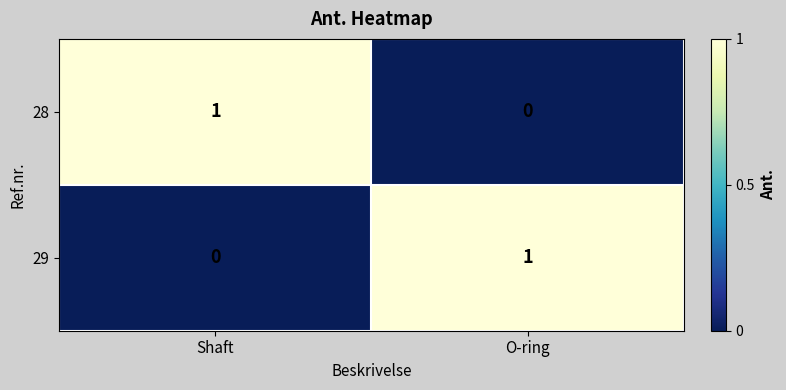

What is the total value across all series at Shaft?

1